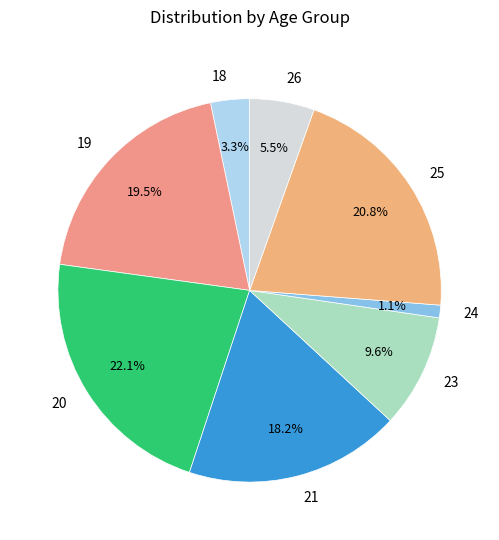

Between 21 and 18, which is larger?

21